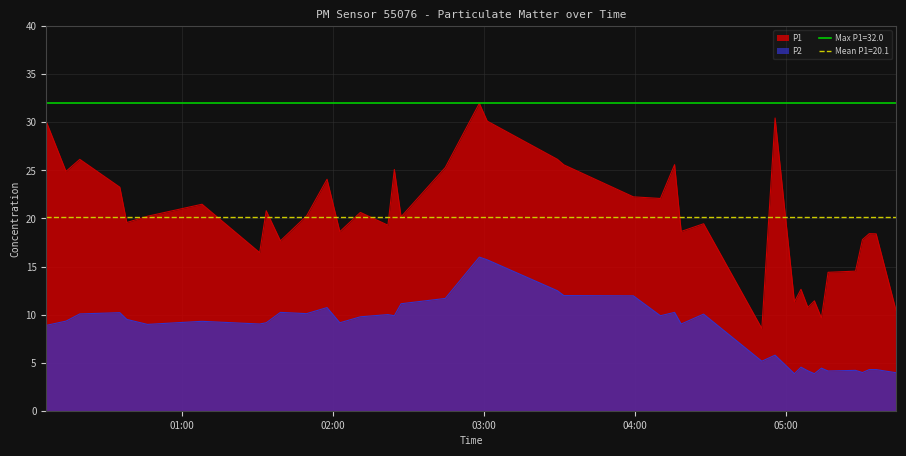

True or false: P2 and P1 cross at least once.

False